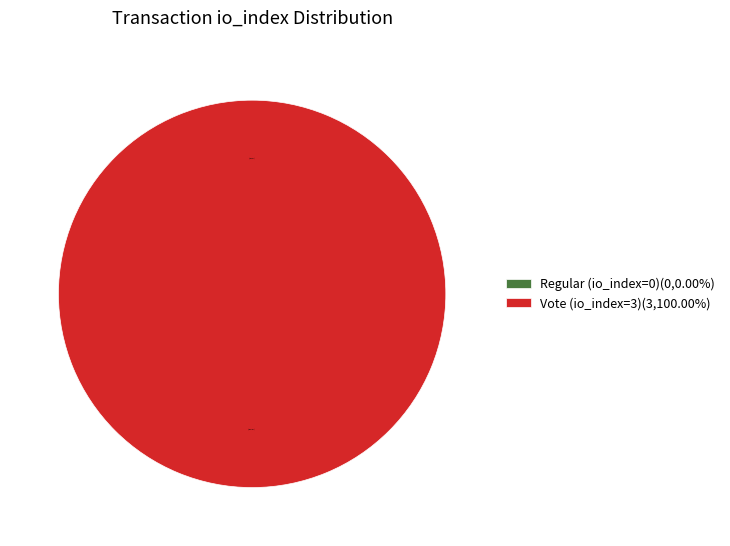

Which category has the biggest portion of the pie?

Vote (io_index=3)